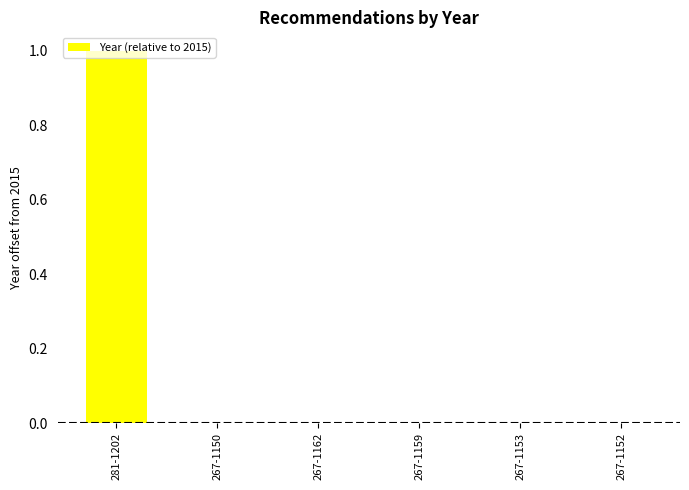

Count the number of categories in the chart.

6